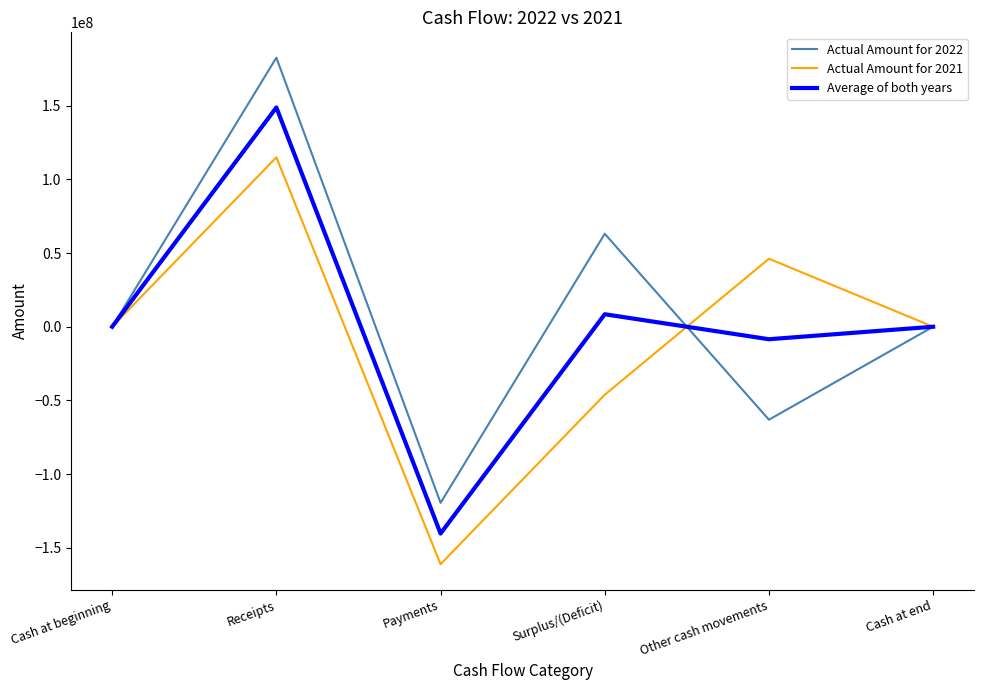

Which series has the widest spread of values?

Actual Amount for 2022